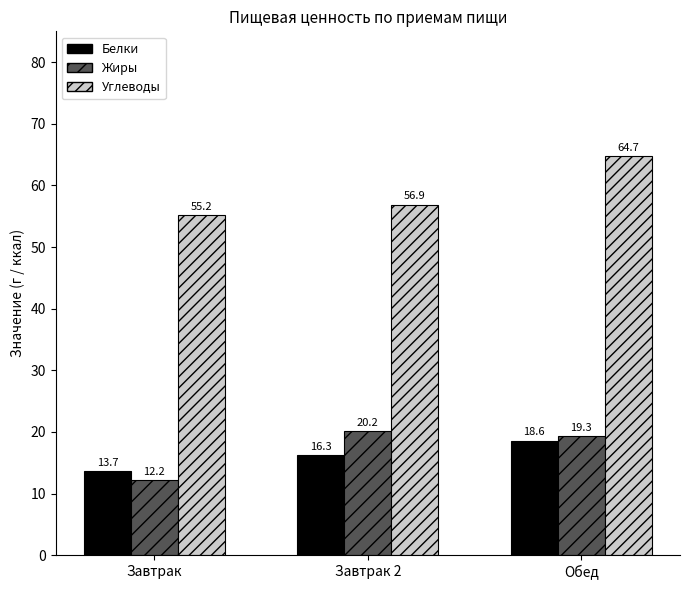

Which category has the lowest value in the Жиры series?

Завтрак